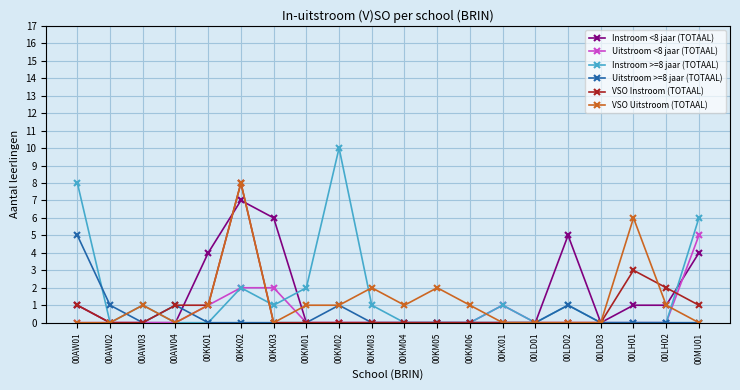

At which category does Instroom >=8 jaar (TOTAAL) reach its first local peak?

00AW03